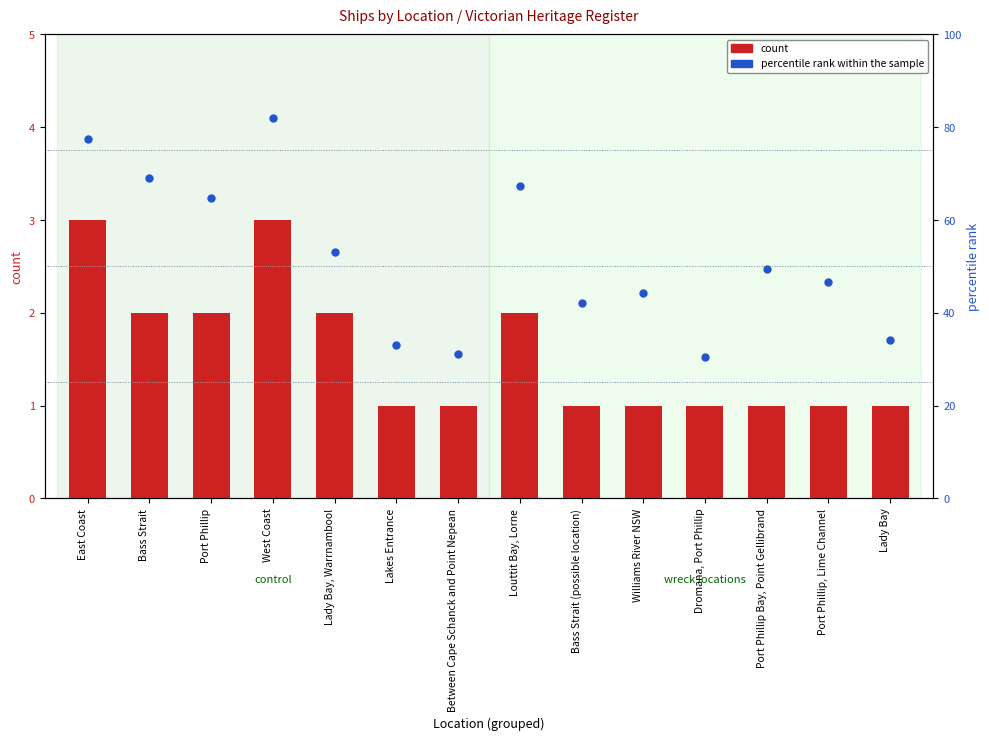

At how many categories does at least one series exceed 47?

7